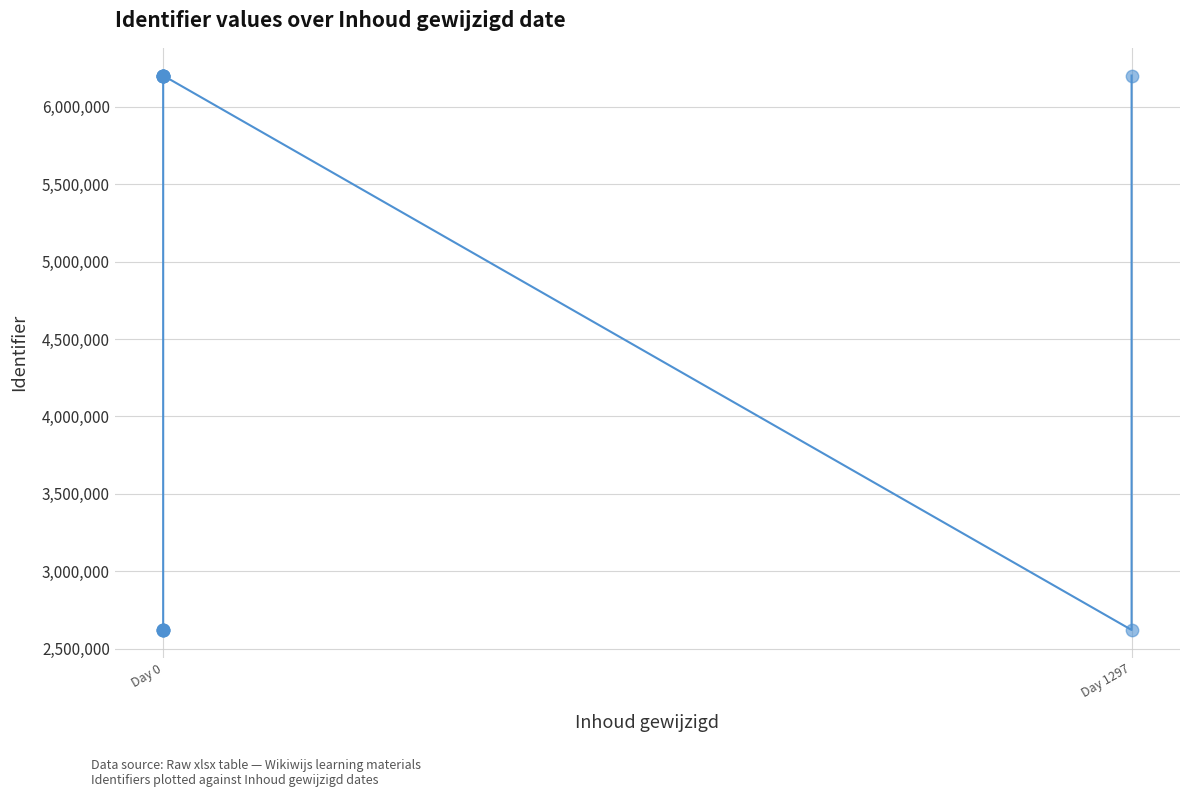

Approximately how many times larger is the value at Day 0 compared to Day 0?

2.4